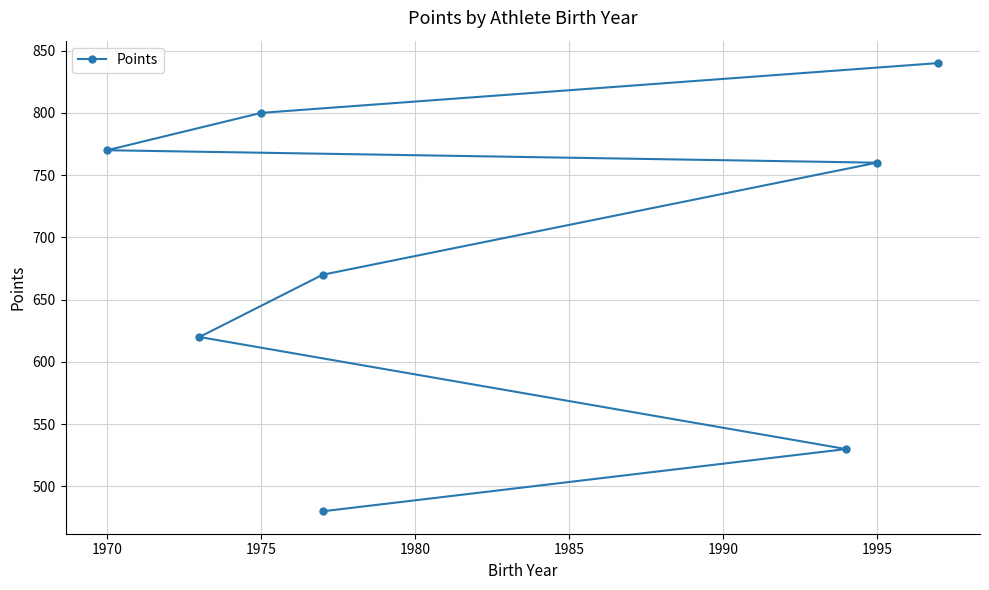

Does the chart have visible grid lines?

Yes